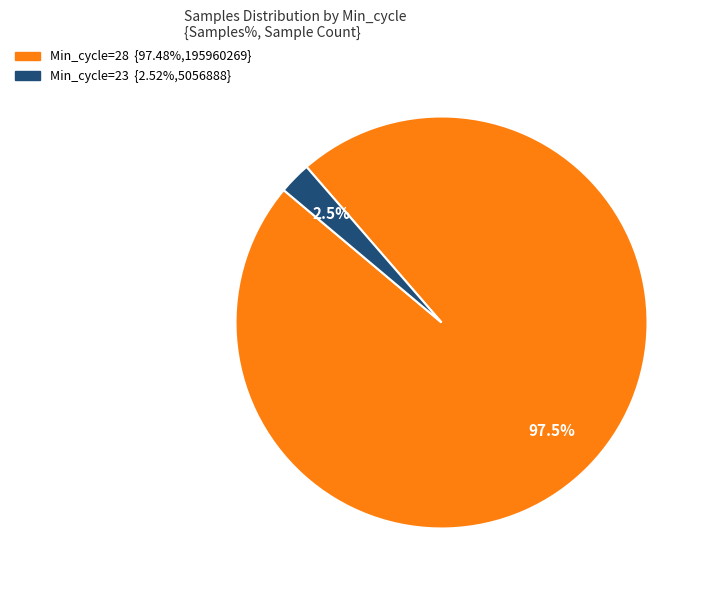

Does any single category account for the majority?

Yes